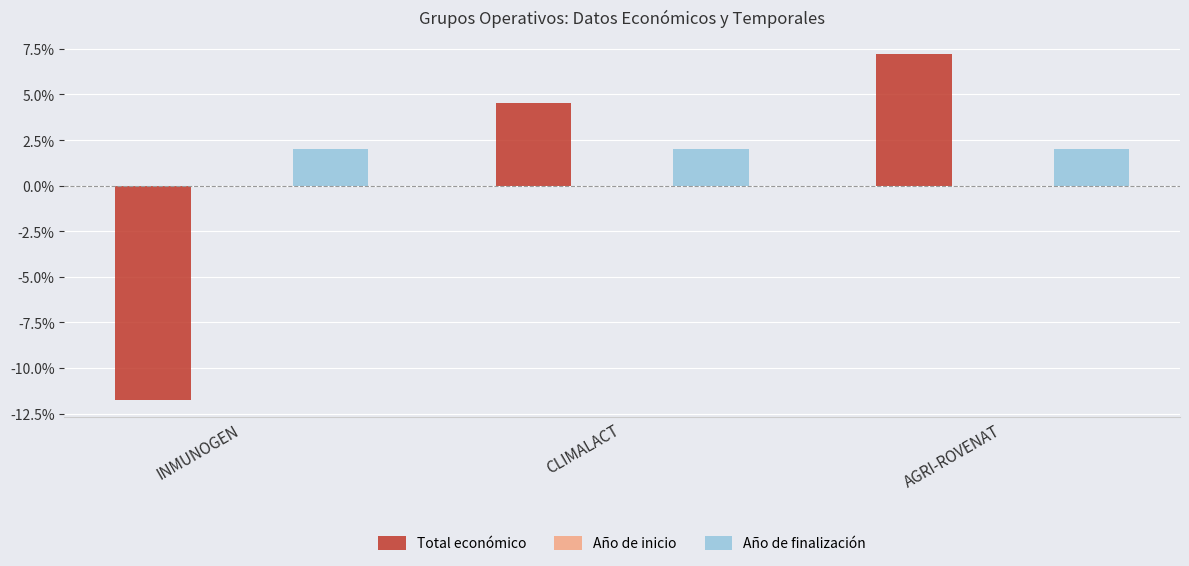

What is the spread (max minus min) of values at AGRI-ROVENAT?

5.2